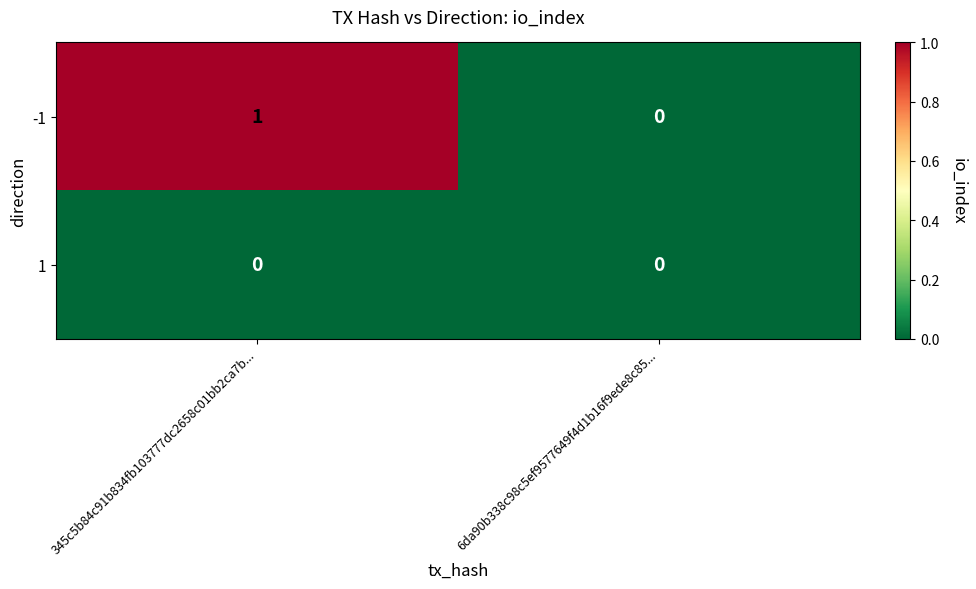

Rank the series by their maximum value, from lowest to highest.

1, -1